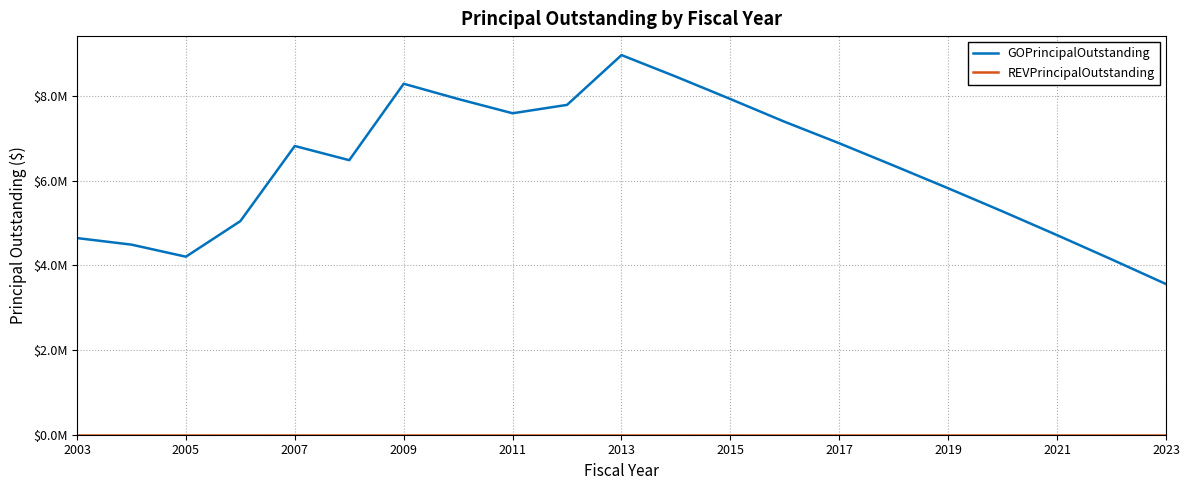

Does the chart have visible grid lines?

Yes